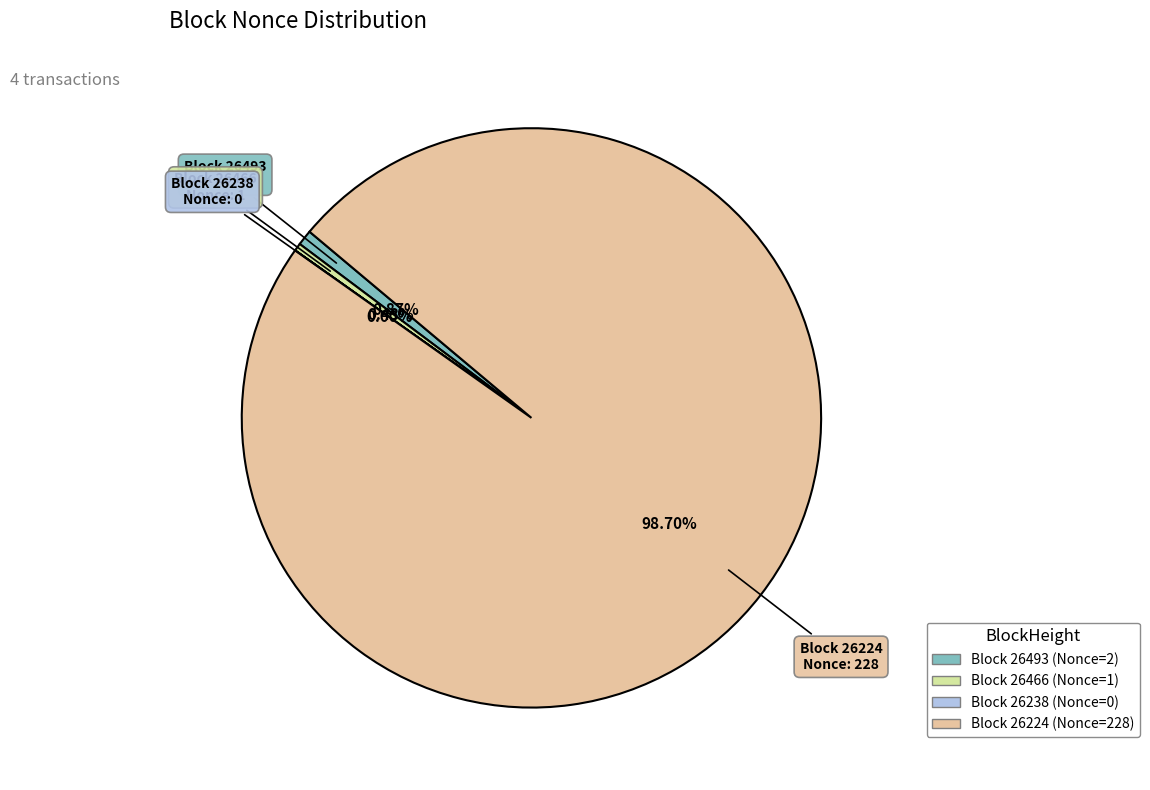

Does any single category account for the majority?

Yes